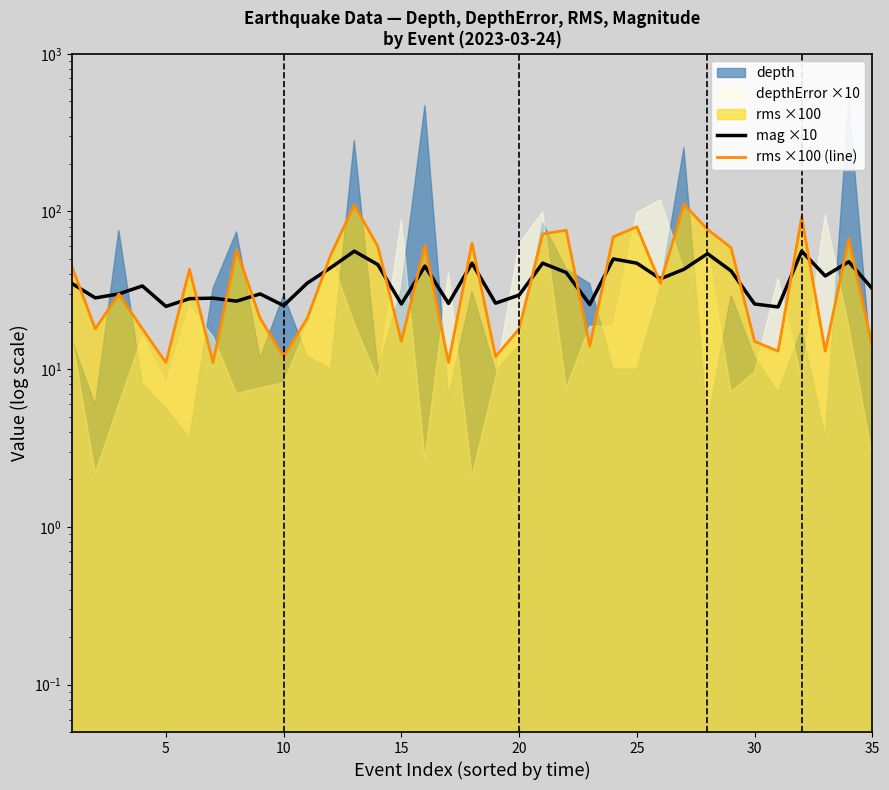

Reading right to left, transcribe all the data shown in this chart.

mag ×10: 32.4	48.0	39.0	56.0	24.8	25.9	42.0	54.0	43.0	37.4	47.0	50.0	25.7	41.0	47.0	29.5	26.2	47.0	26.1	45.0	25.9	46.0	56.0	44.0	35.1	25.3	30.0	27.0	28.2	28.0	25.0	33.7	30.0	28.3	35.0
rms ×100 (line): 14.0	67.0	13.0	92.0	13.0	15.0	59.0	77.0	111.0	35.0	80.0	69.0	14.0	76.0	72.0	18.0	12.0	63.0	11.0	61.0	15.0	60.0	110.0	53.0	21.0	12.0	21.0	57.0	11.0	43.0	11.0	18.0	30.0	18.0	45.0